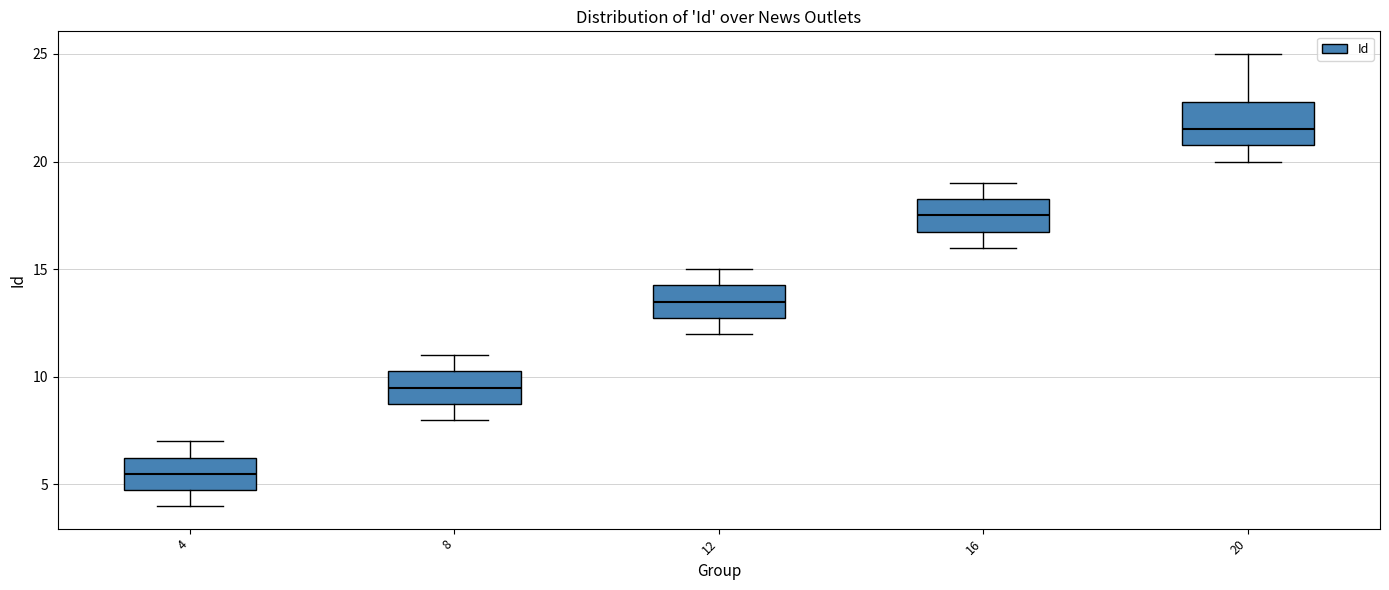

Which box has the highest median line?

20